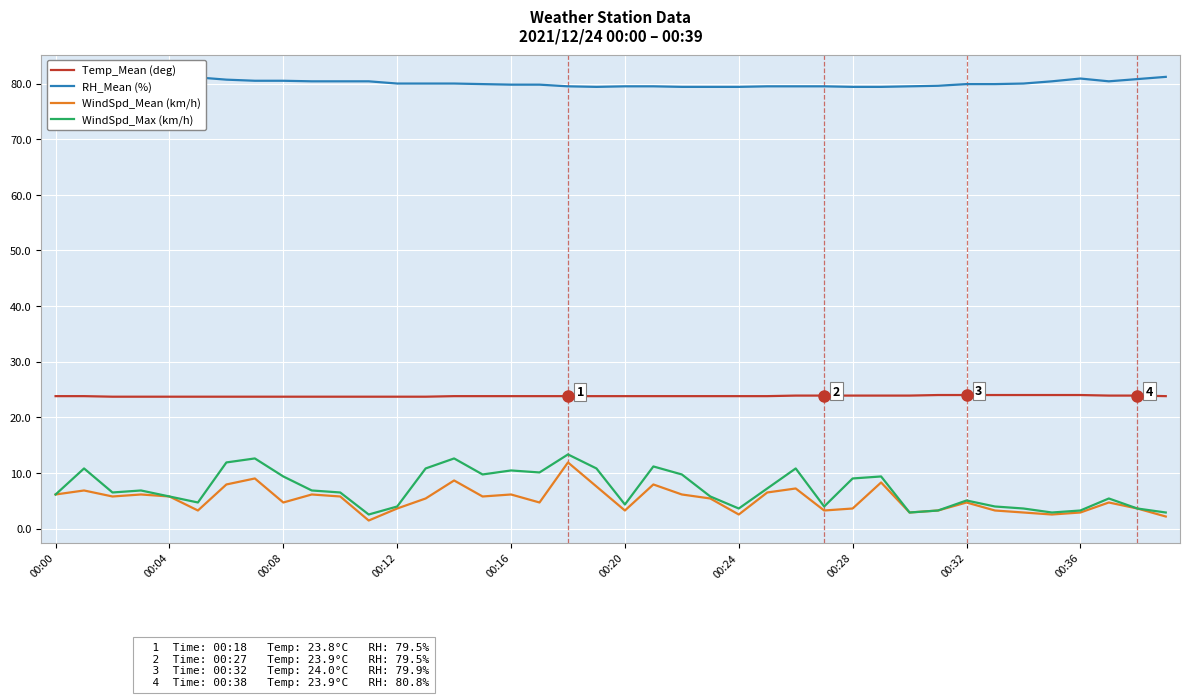

What is the maximum value for Temp_Mean (deg)?

24.0